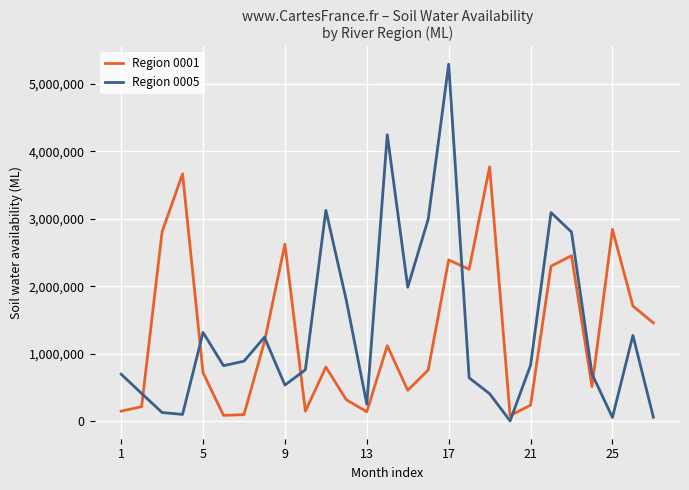

What is the maximum value shown in the chart?

5287800.0